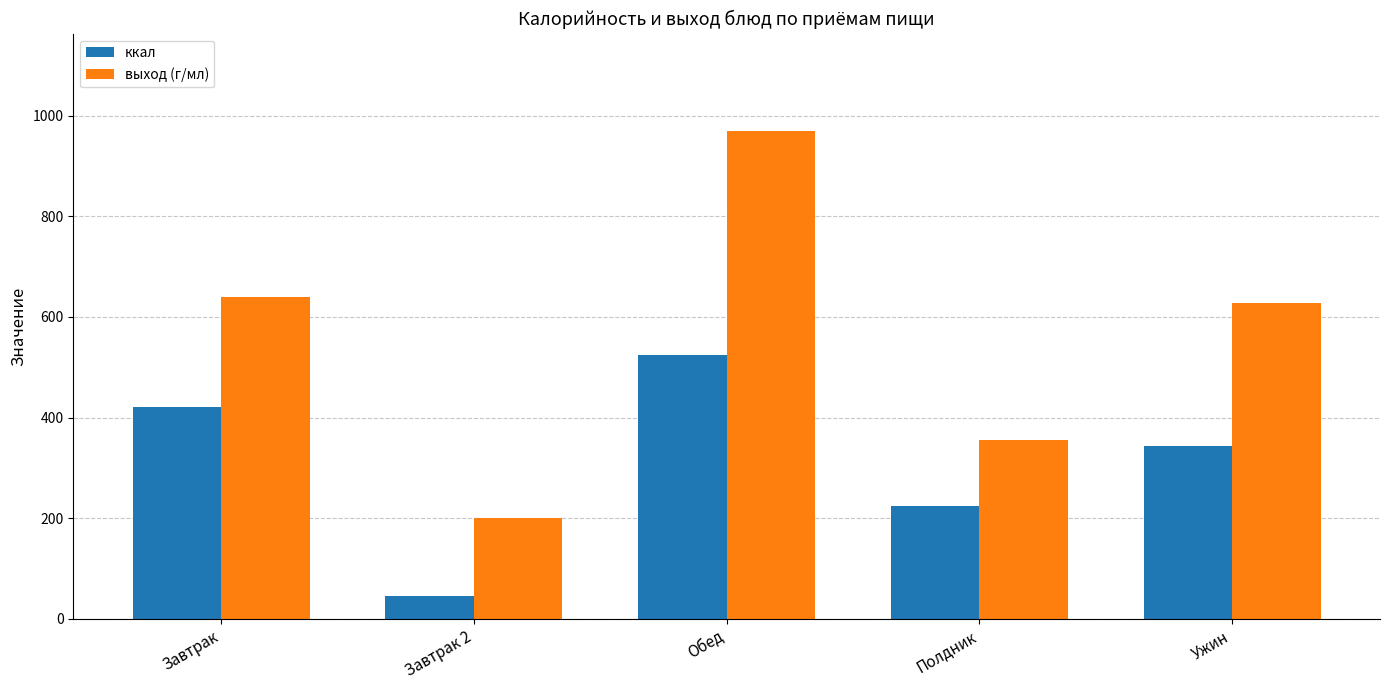

Between Полдник and Ужин, which series saw the biggest shift?

выход (г/мл)